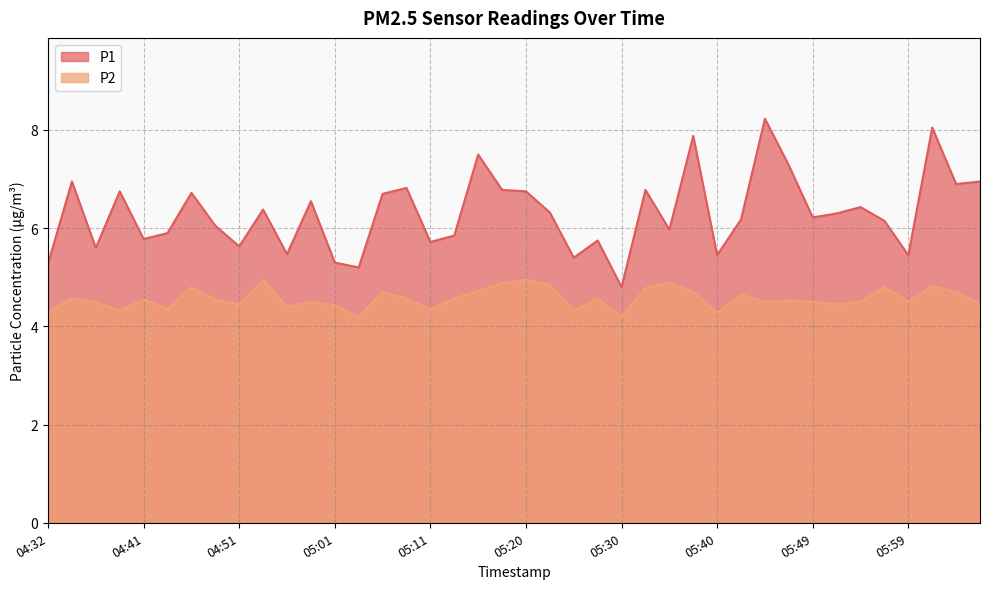

True or false: P2 has a value of 4.8 at 05:32.

True